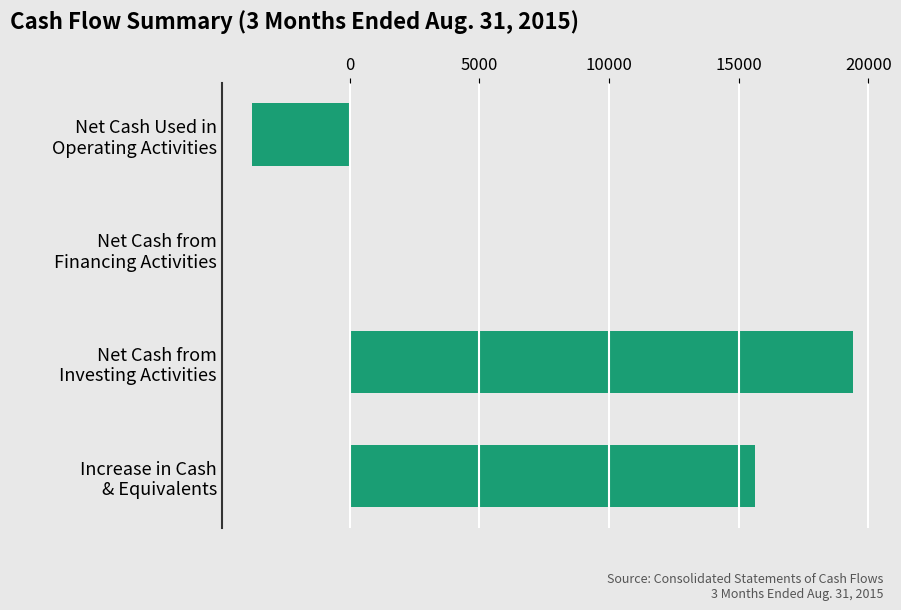

How many categories are shown in the chart?

4